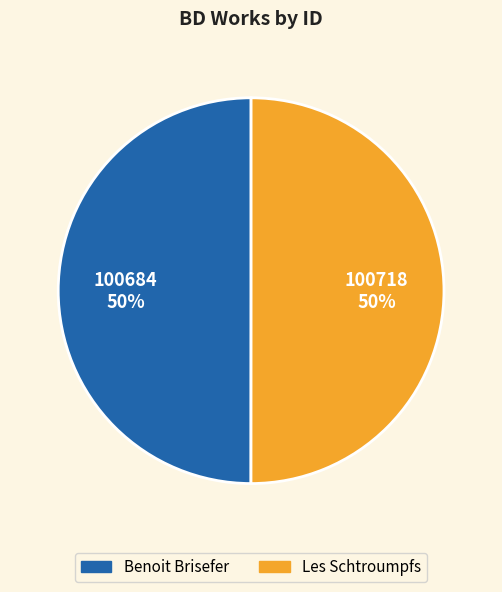

What is the ratio of the value at Benoit Brisefer to the value at Les Schtroumpfs?

1.0